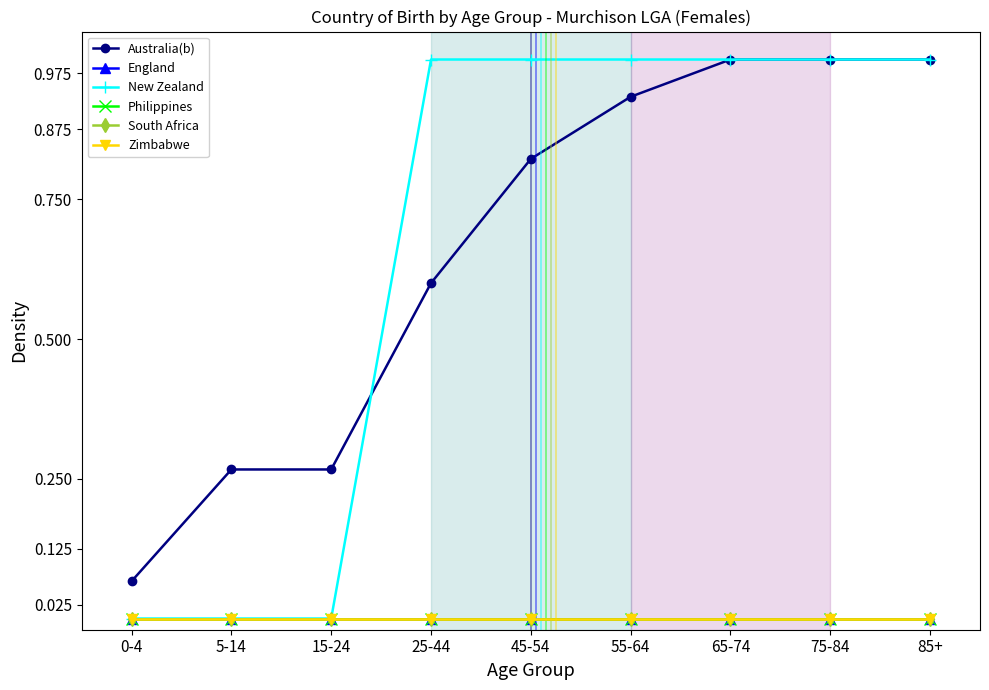

Which category has the lowest value in the Philippines series?

0-4